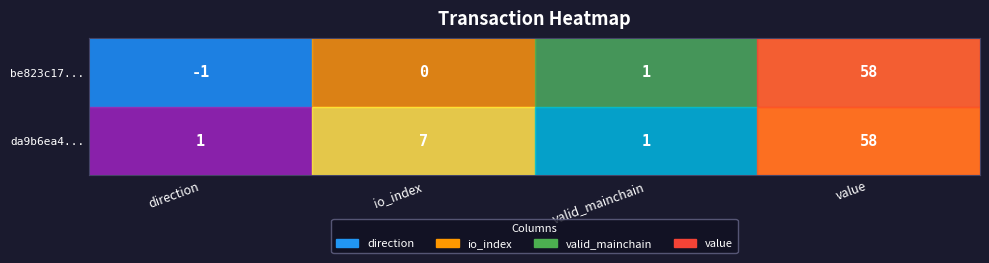

Where is da9b6ea4... nearest to the value 29?

io_index